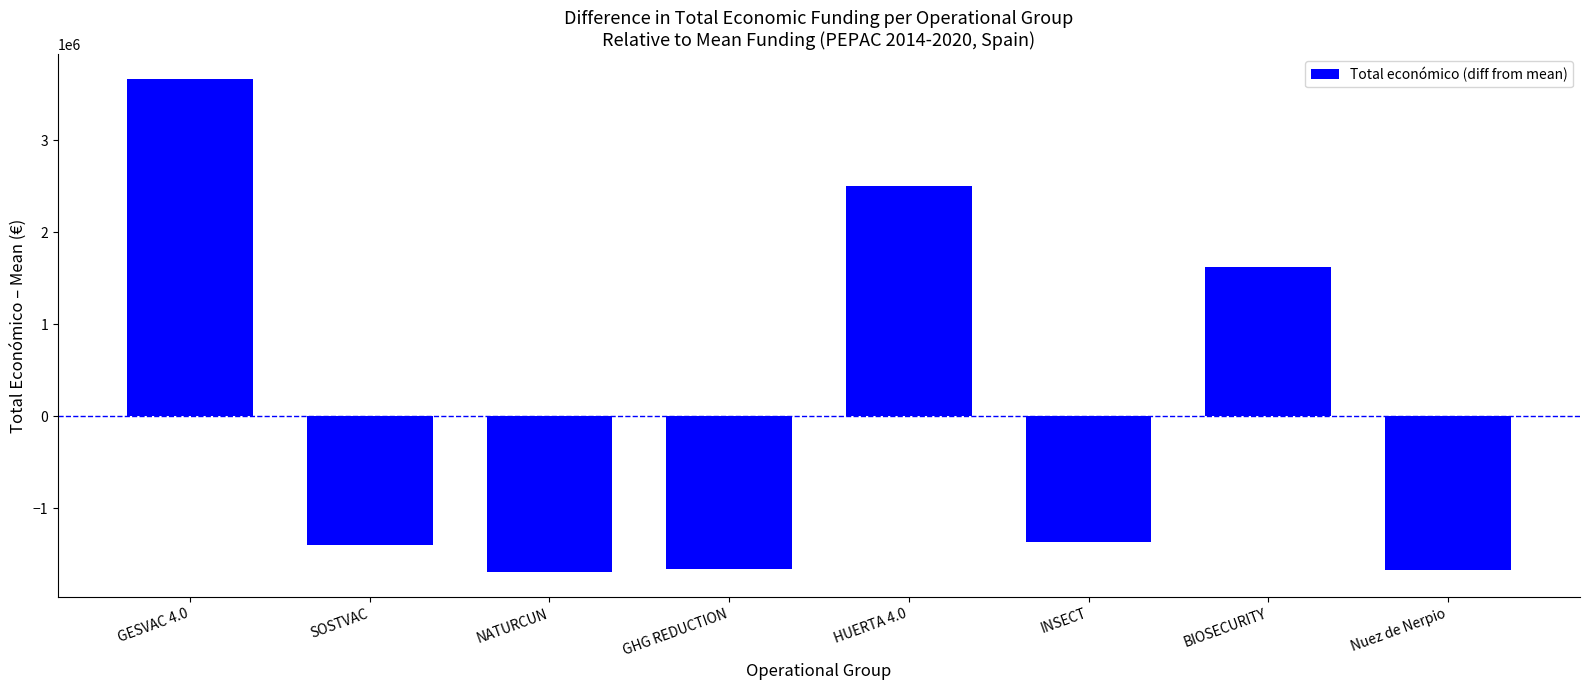

What is the change in value from INSECT to Nuez de Nerpio?

-294943.0